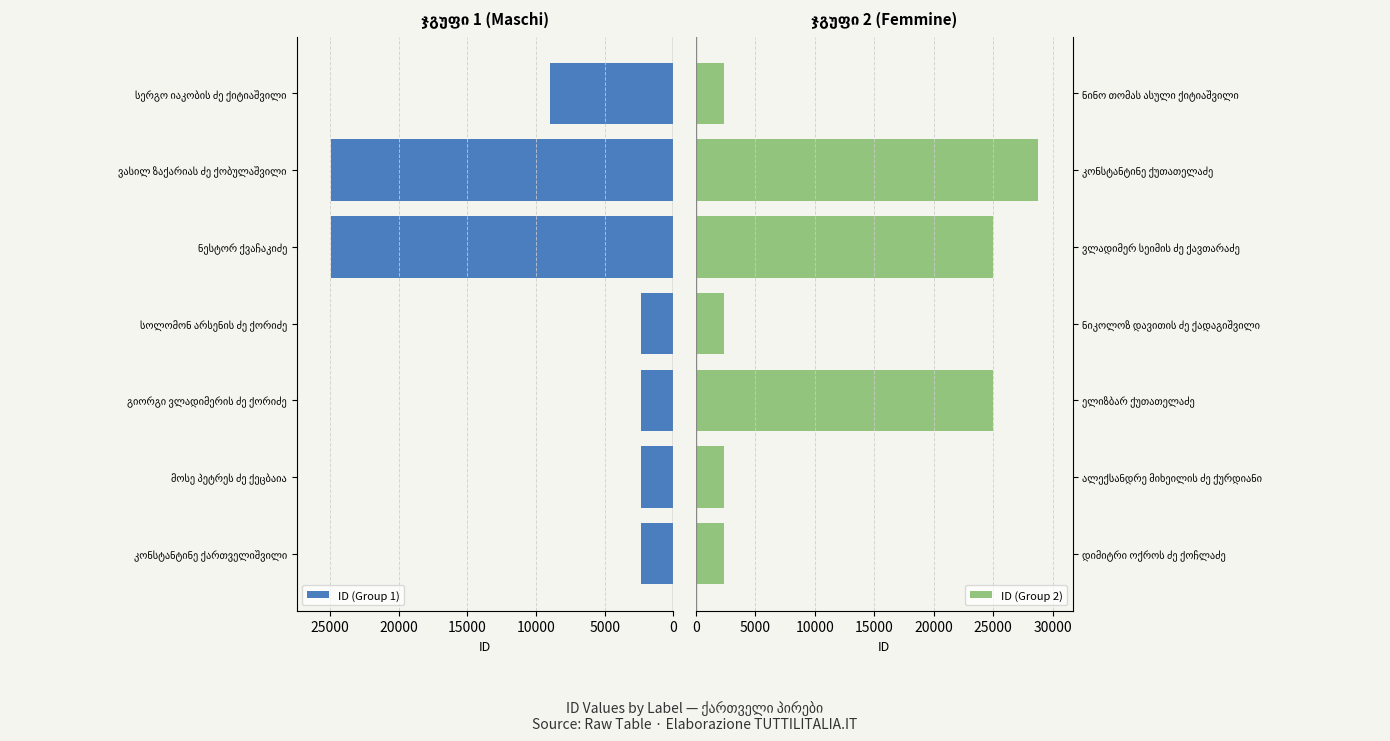

What is the highest value of the ID (Group 1) series?

24958